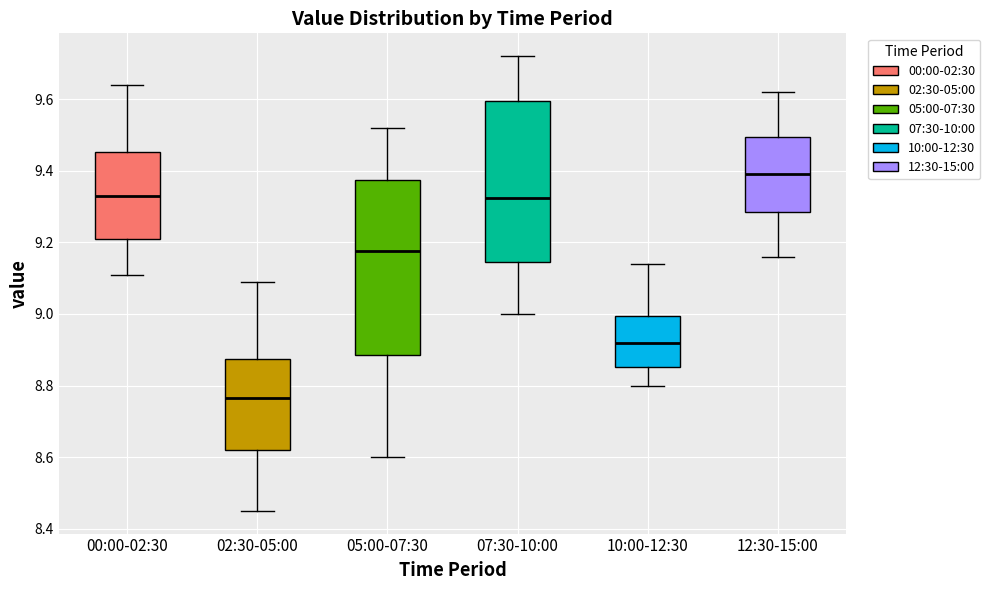

Comparing the boxes themselves (not the whiskers), which one is the tallest?

05:00-07:30